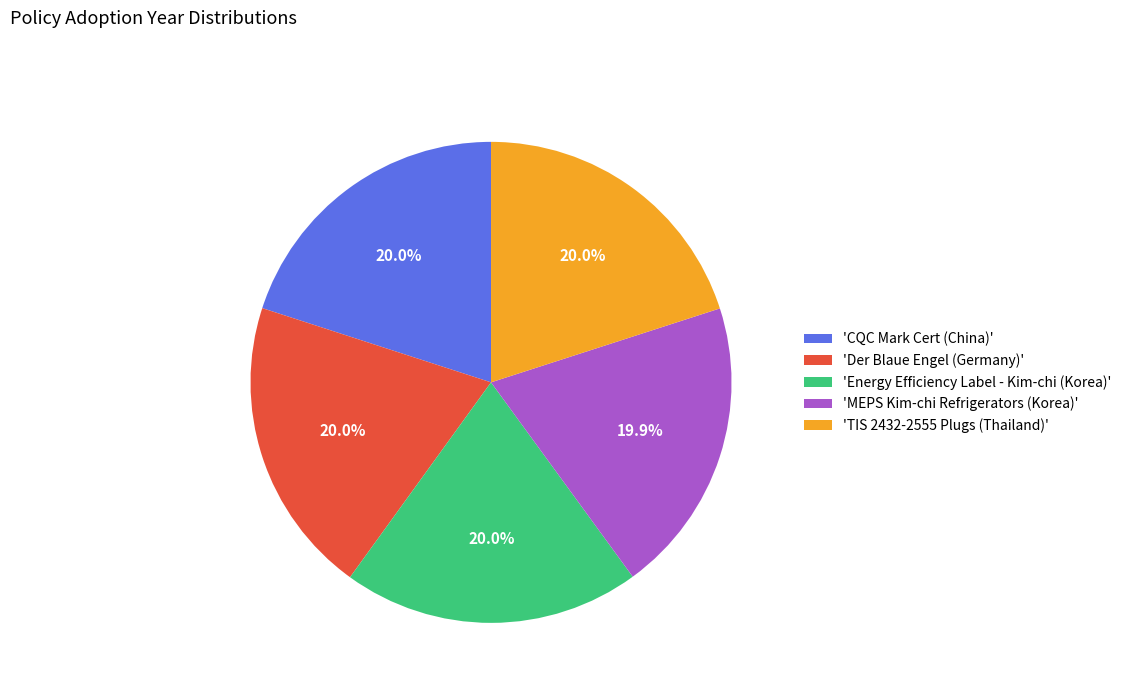

Is there a majority slice in this chart?

No